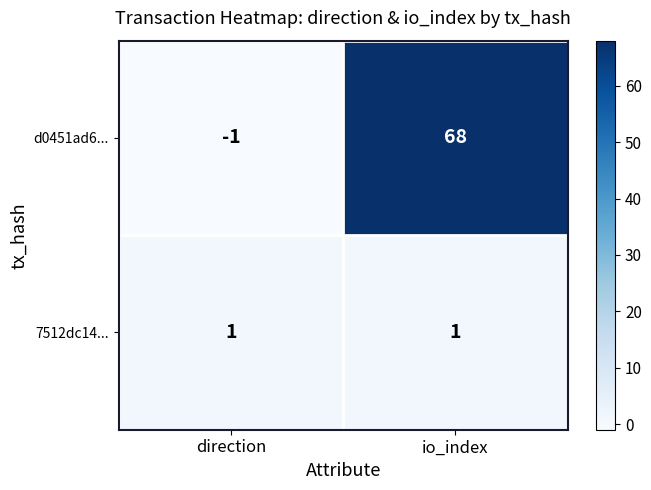

What is the difference between the d0451ad6... values at direction and io_index?

69